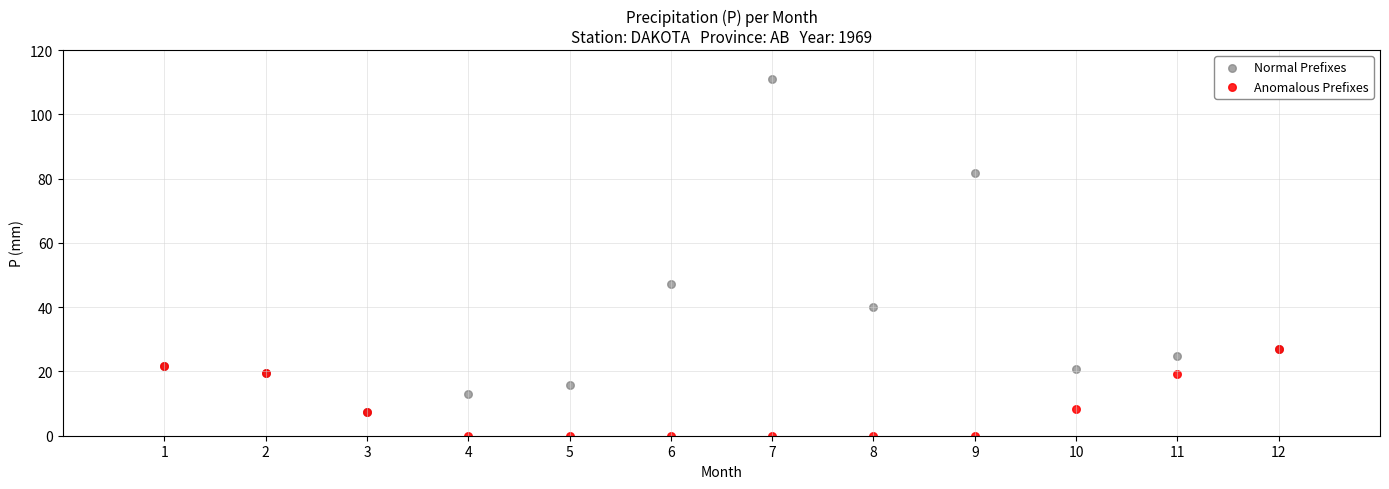

What are all the series names shown in the legend?

Normal Prefixes, Anomalous Prefixes